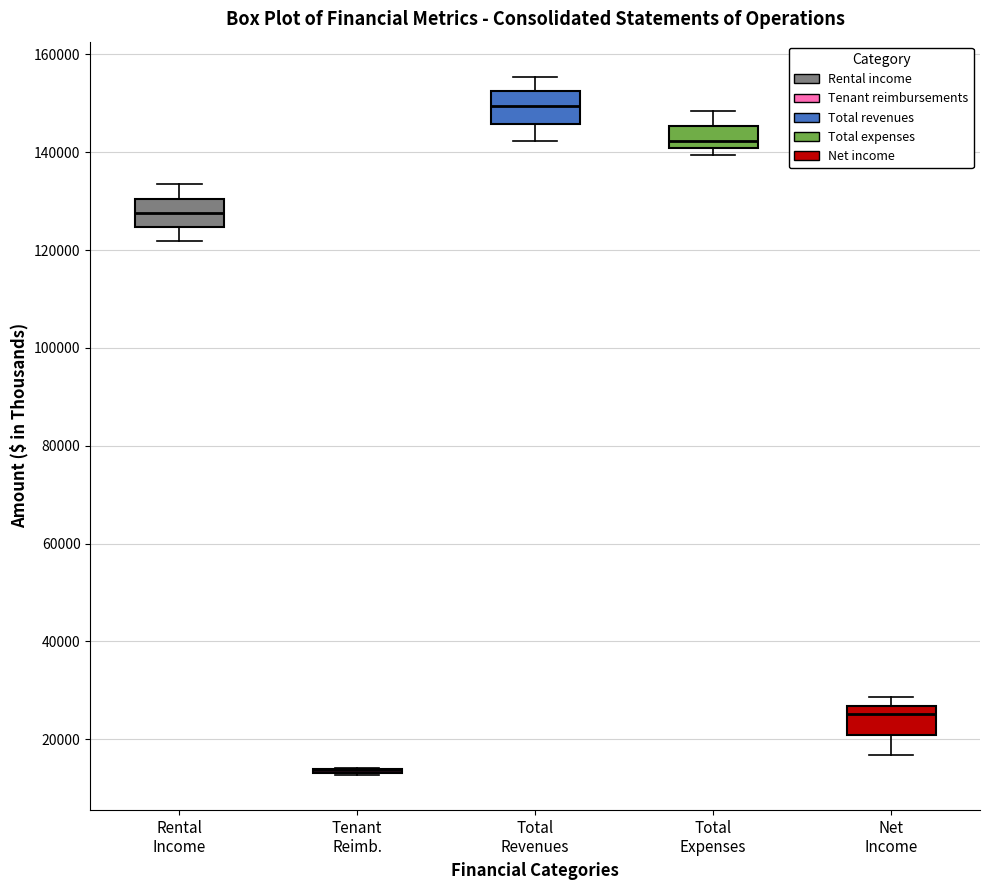

Where is the lower edge of the box for Total Revenues on the y-axis? The values are not printed on the chart, so give them approximately, as read against the axis.

146000